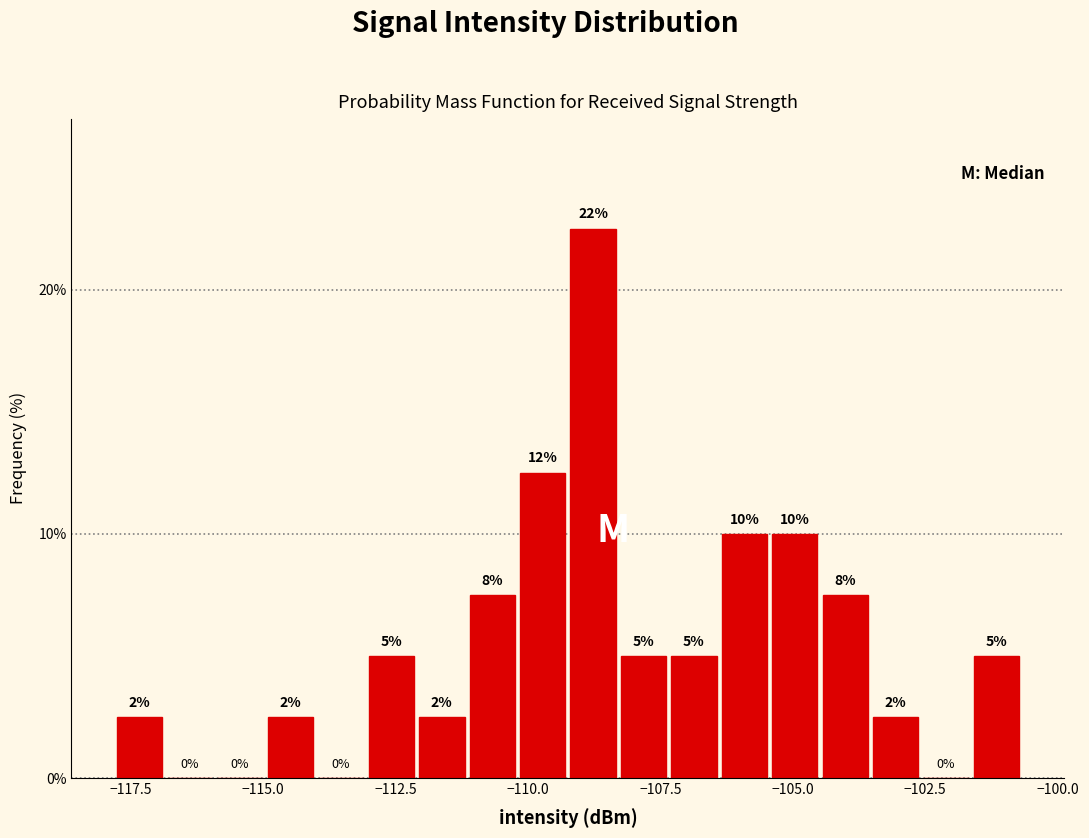

Read against the x-axis, roughly where is the centre of the tallest bar?

-109.0